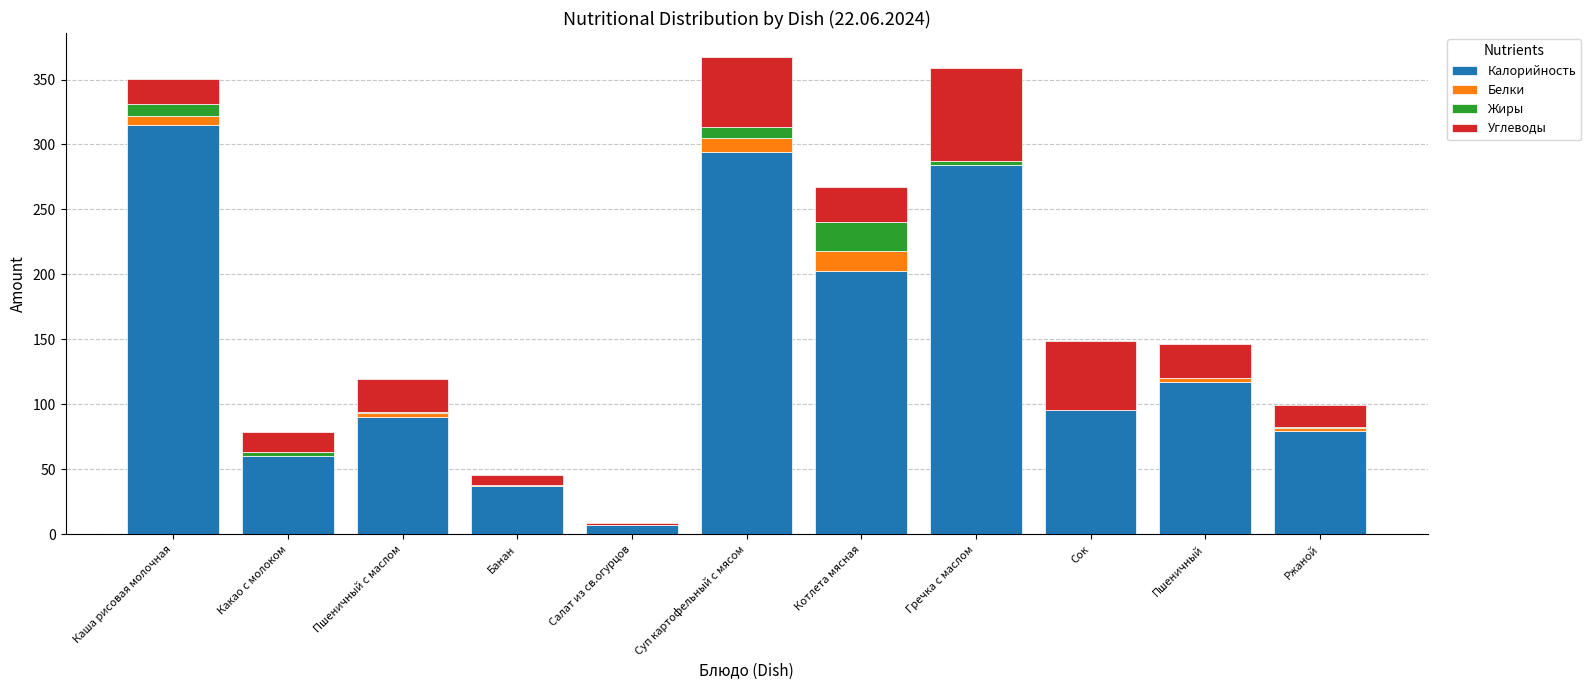

What is the maximum value for Калорийность?

315.0